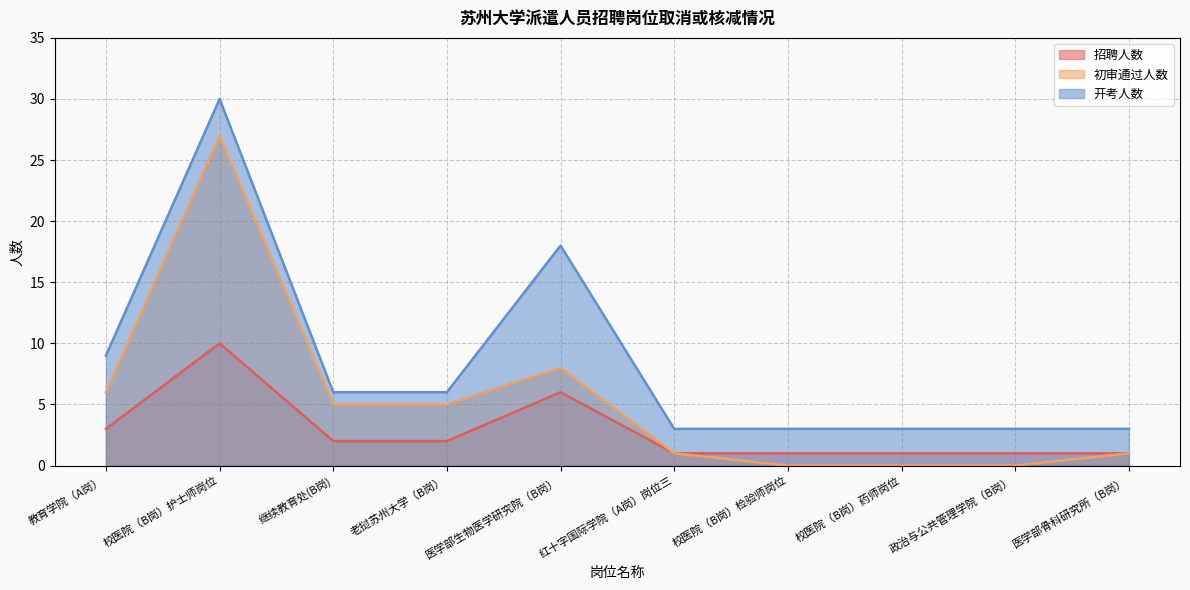

Rank the series by their maximum value, from lowest to highest.

招聘人数, 初审通过人数, 开考人数